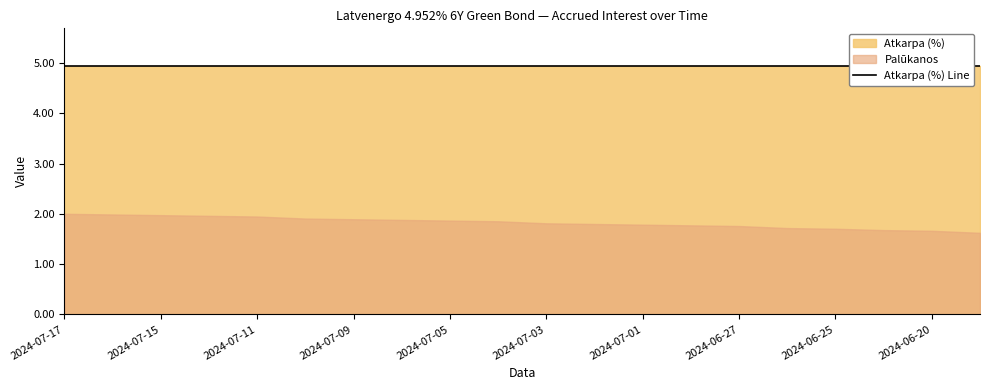

True or false: Palūkanos and Atkarpa (%) intersect in this chart.

False